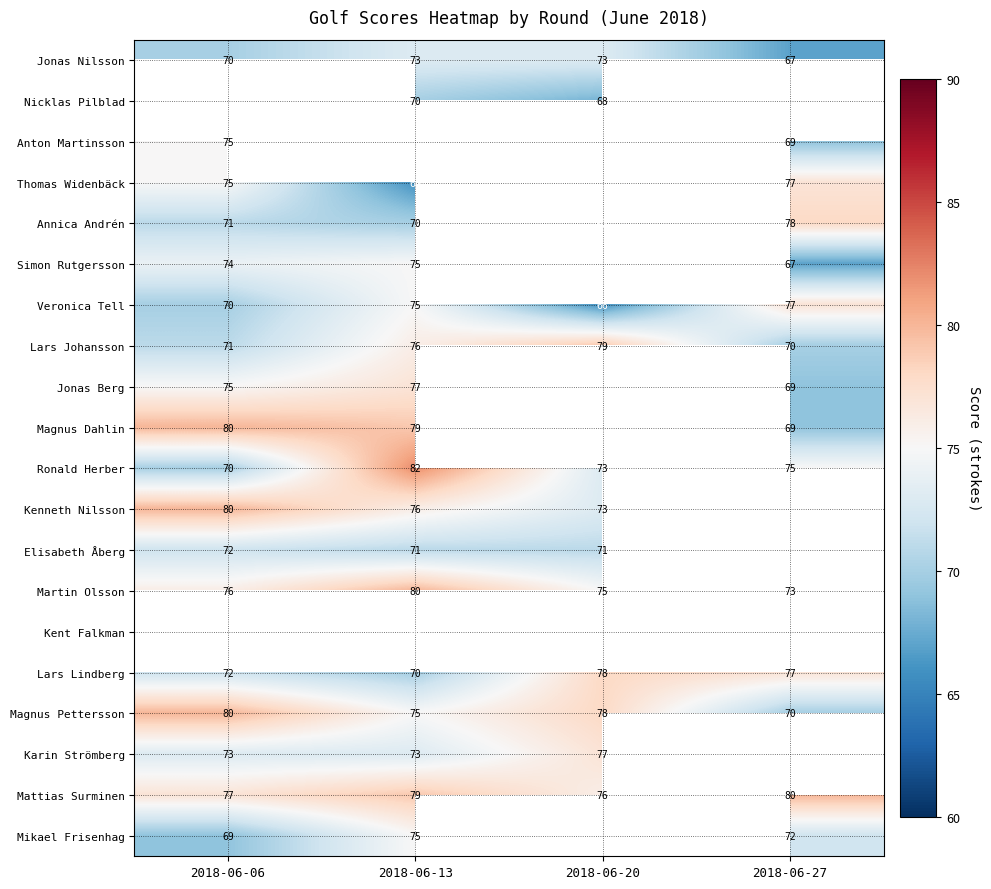

True or false: Kent Falkman has a value of 66 at 2018-06-13.

True